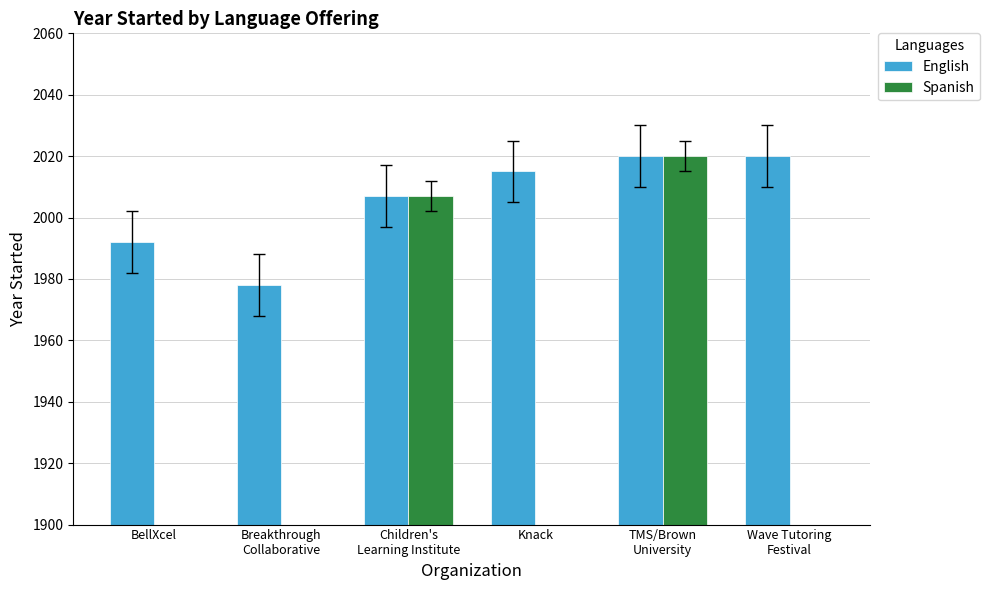

Reading left to right, list all the values displayed in this chart.

English: BellXcel=1992	Breakthrough
Collaborative=1978	Children's
Learning Institute=2007	Knack=2015	TMS/Brown
University=2020	Wave Tutoring
Festival=2020
Spanish: BellXcel=0	Breakthrough
Collaborative=0	Children's
Learning Institute=2007	Knack=0	TMS/Brown
University=2020	Wave Tutoring
Festival=0